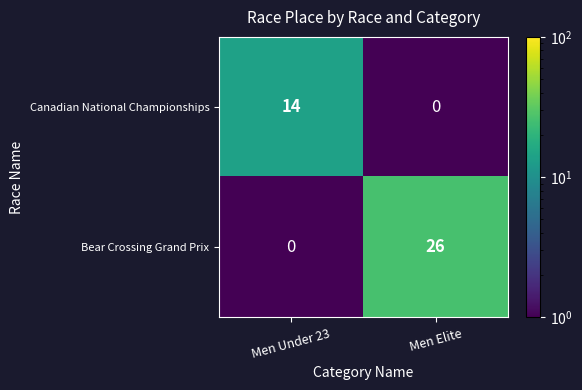

Which series has the largest total across all categories?

Bear Crossing Grand Prix